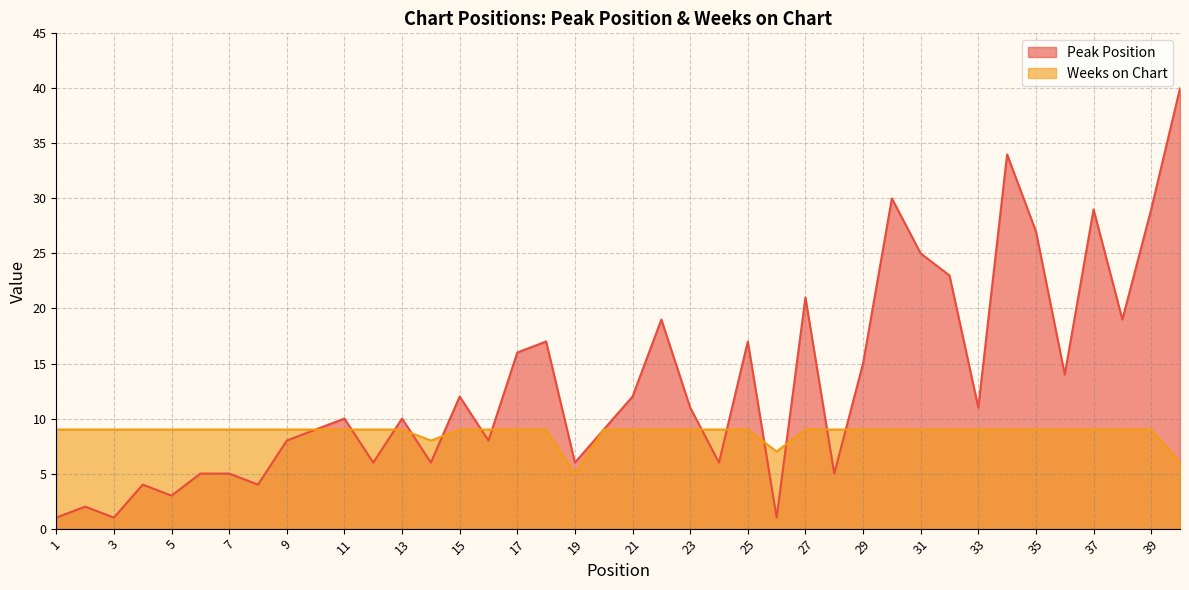

At which label is Weeks on Chart closest to 7?

26